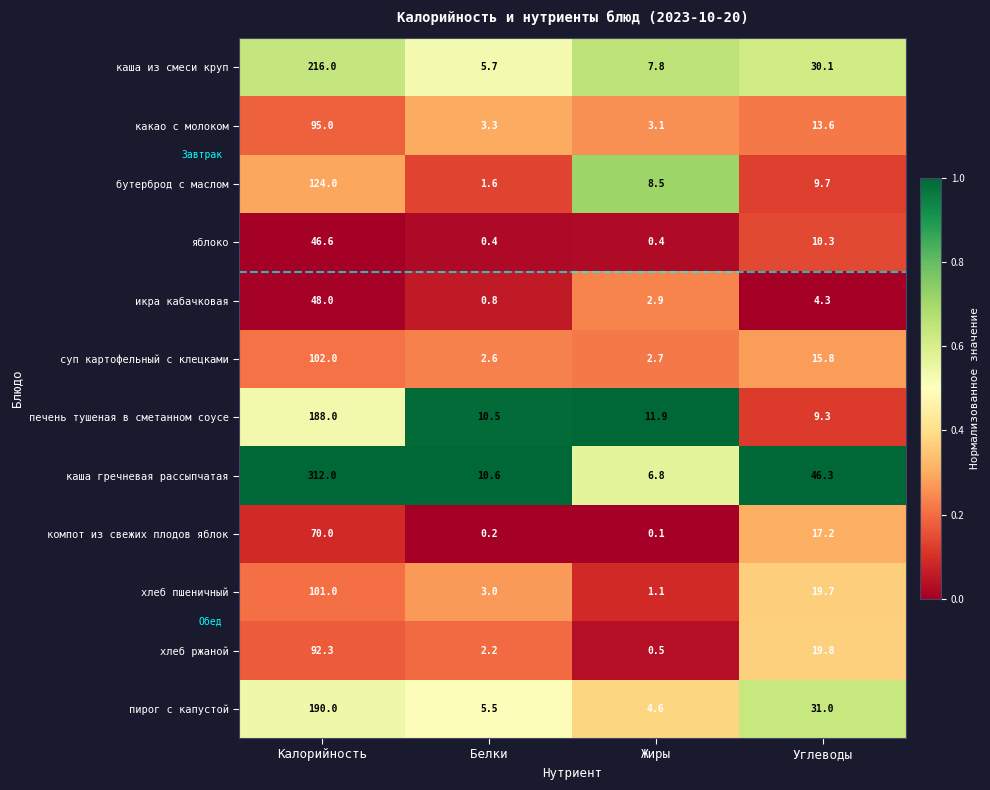

The value of каша из смеси круп at Белки is 8.4. True or false?

False